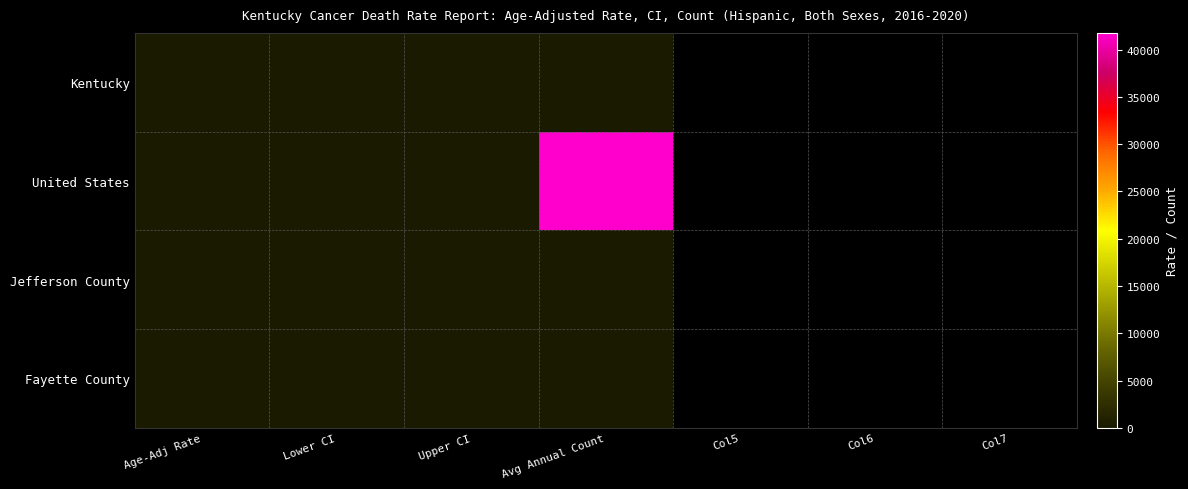

Count the number of data series in this chart.

4